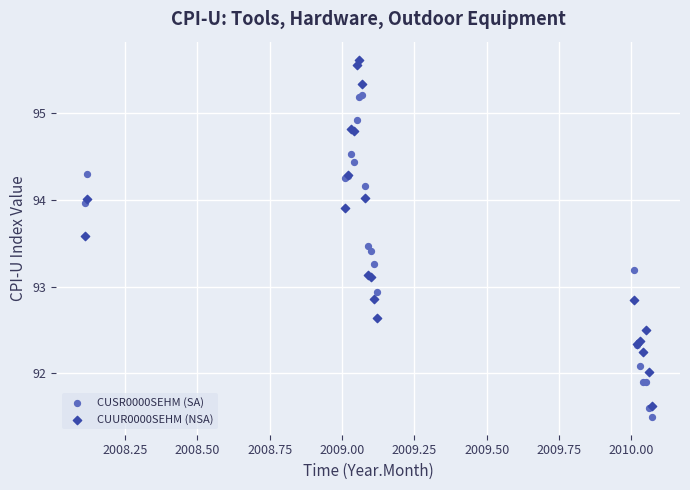

Which series reaches the maximum Y coordinate?

CUUR0000SEHM (NSA)